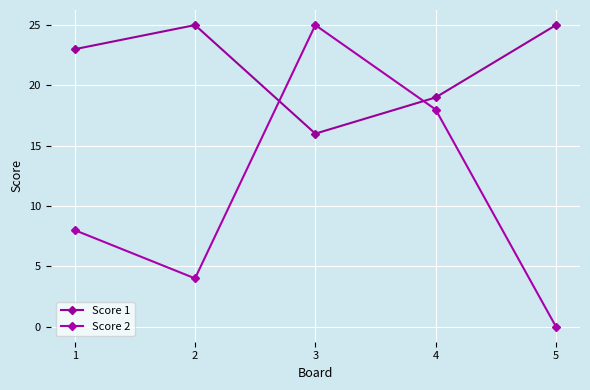

At which label does Score 1 reach its minimum?

3